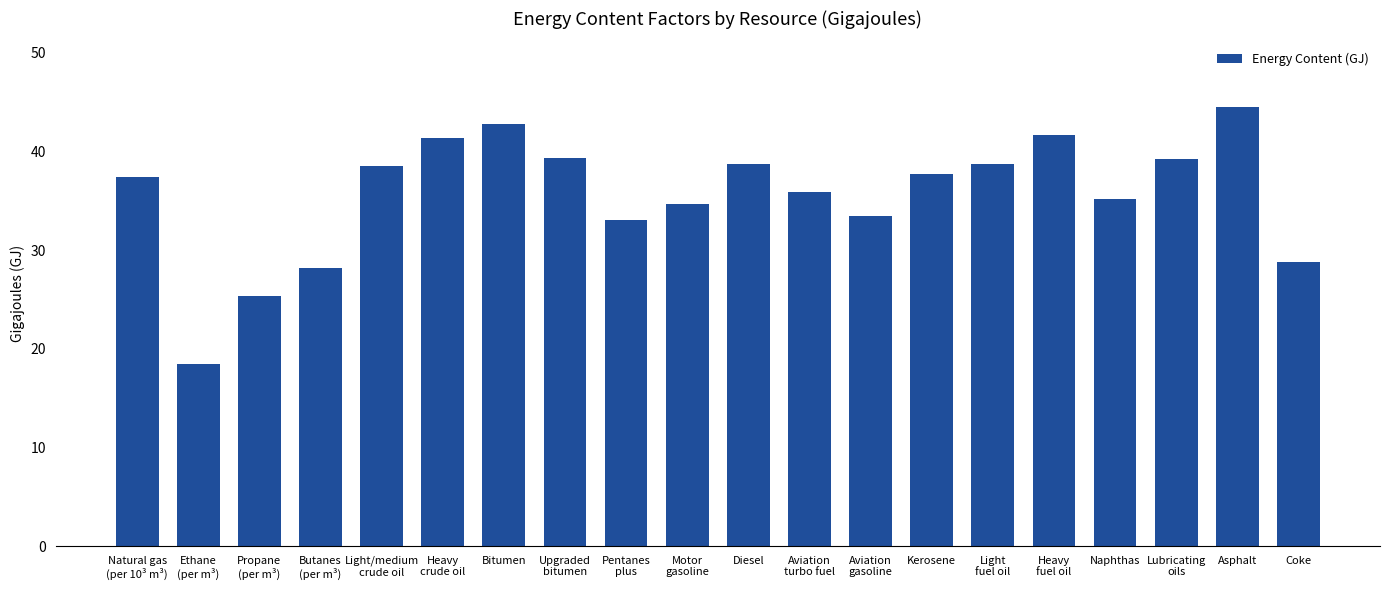

What is the average value?

35.7